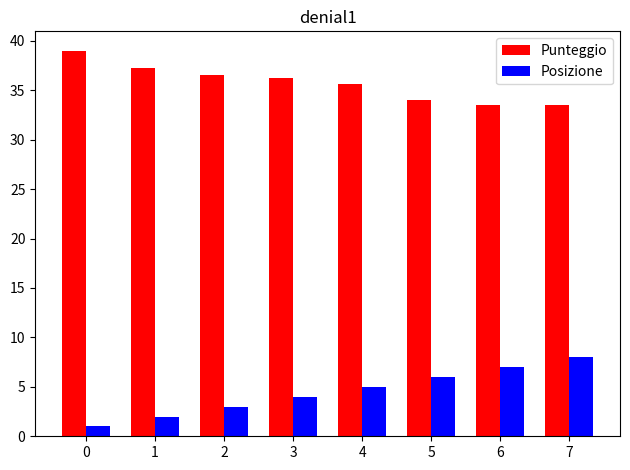

The Punteggio series shows 36.5 at 2. True or false?

True